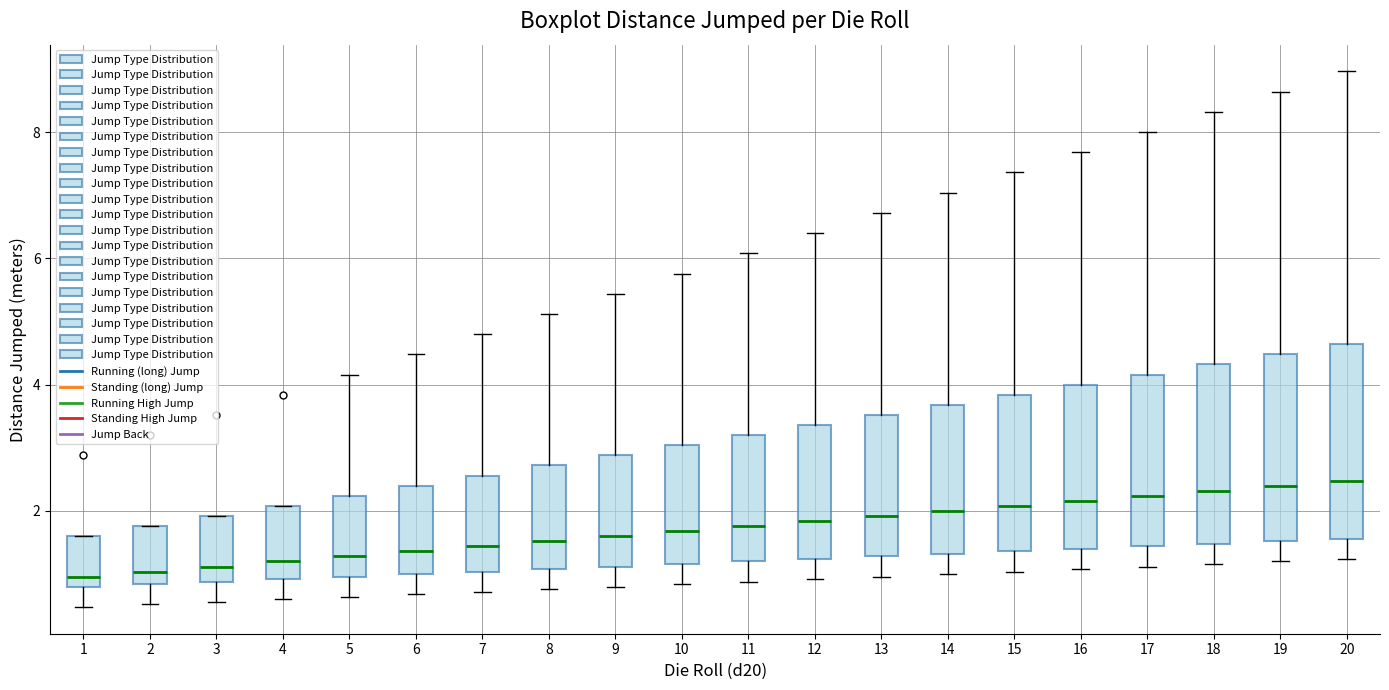

Reading left to right, read every box against the y-axis: the position of its median line, the range the box covers, and the ends of its whiskers. The values are not printed on the chart, so give them approximately, as read against the axis.

1: median 1.0, box 0.8 to 1.6, whiskers 0.4 to 1.6
2: median 1.0, box 0.8 to 1.8, whiskers 0.6 to 1.8
3: median 1.2, box 0.8 to 2.0, whiskers 0.6 to 2.0
4: median 1.2, box 1.0 to 2.0, whiskers 0.6 to 2.0
5: median 1.2, box 1.0 to 2.2, whiskers 0.6 to 4.2
6: median 1.4, box 1.0 to 2.4, whiskers 0.6 to 4.4
7: median 1.4, box 1.0 to 2.6, whiskers 0.8 to 4.8
8: median 1.6, box 1.0 to 2.8, whiskers 0.8 to 5.2
9: median 1.6, box 1.2 to 2.8, whiskers 0.8 to 5.4
10: median 1.6, box 1.2 to 3.0, whiskers 0.8 to 5.8
11: median 1.8, box 1.2 to 3.2, whiskers 0.8 to 6.0
12: median 1.8, box 1.2 to 3.4, whiskers 1.0 to 6.4
13: median 2.0, box 1.2 to 3.6, whiskers 1.0 to 6.8
14: median 2.0, box 1.4 to 3.6, whiskers 1.0 to 7.0
15: median 2.0, box 1.4 to 3.8, whiskers 1.0 to 7.4
16: median 2.2, box 1.4 to 4.0, whiskers 1.0 to 7.6
17: median 2.2, box 1.4 to 4.2, whiskers 1.2 to 8.0
18: median 2.4, box 1.4 to 4.4, whiskers 1.2 to 8.4
19: median 2.4, box 1.6 to 4.4, whiskers 1.2 to 8.6
20: median 2.4, box 1.6 to 4.6, whiskers 1.2 to 9.0